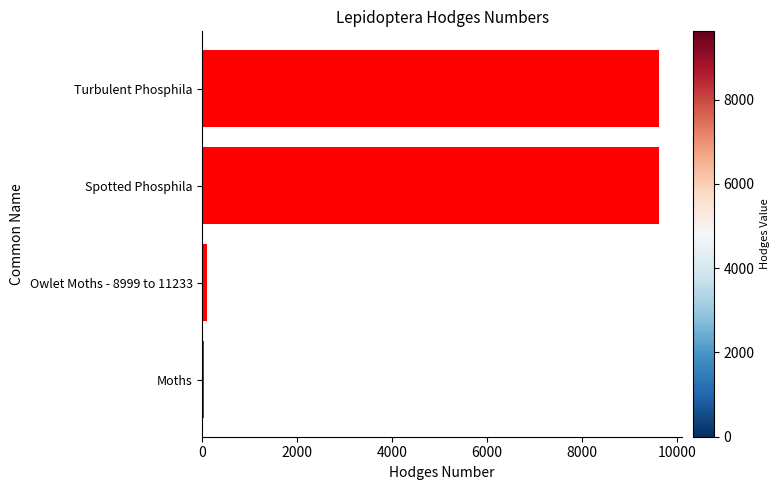

What is the maximum value shown in the chart?

9619.0